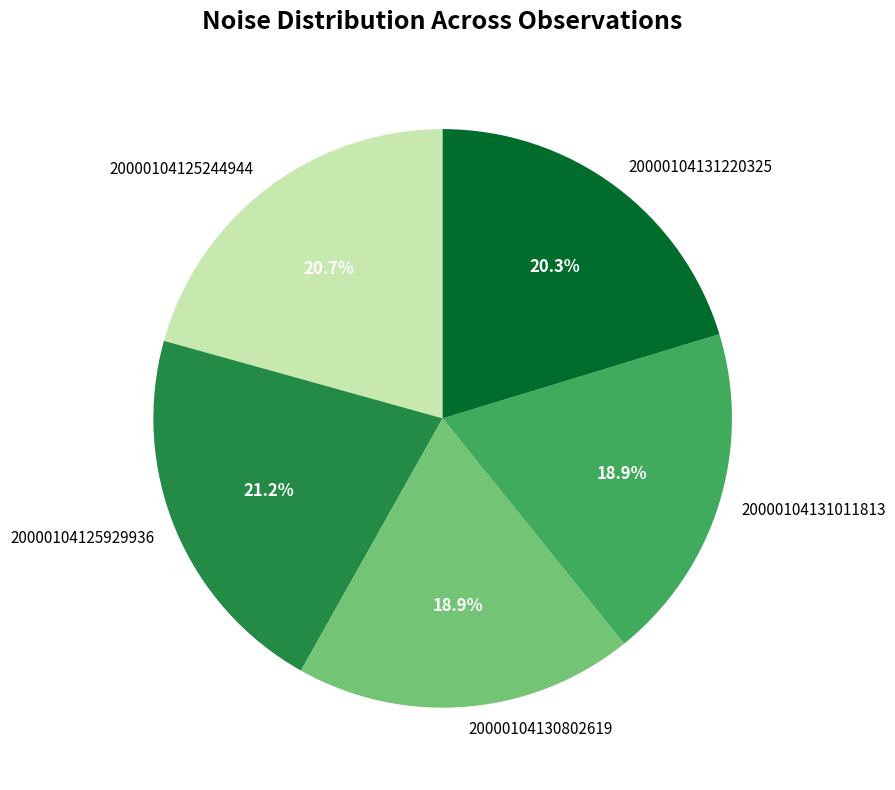

What percentage is the 20000104131220325 slice, to the nearest percent?

20%